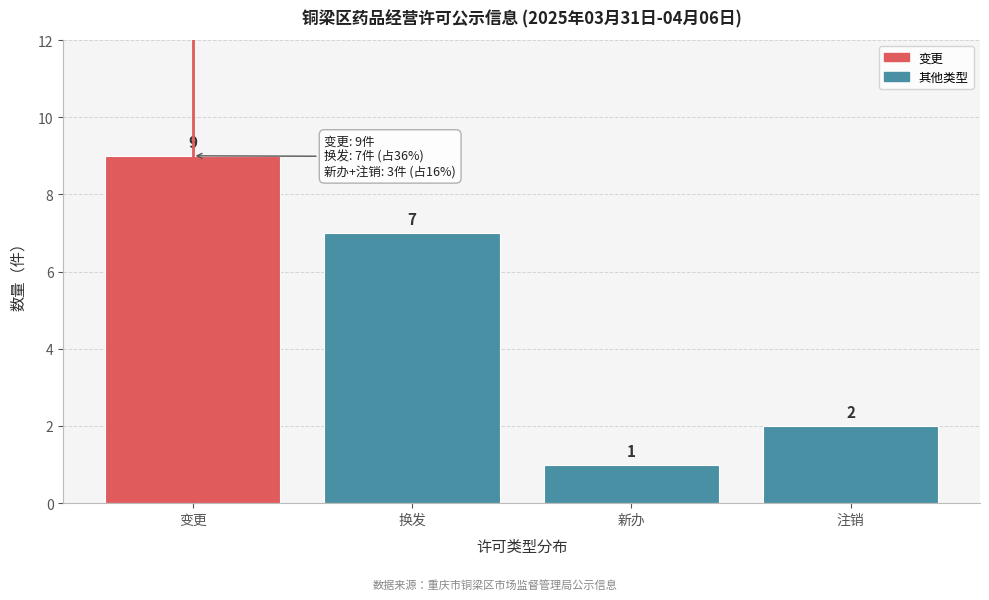

Reading right to left, extract all data points from this chart.

2	1	7	9